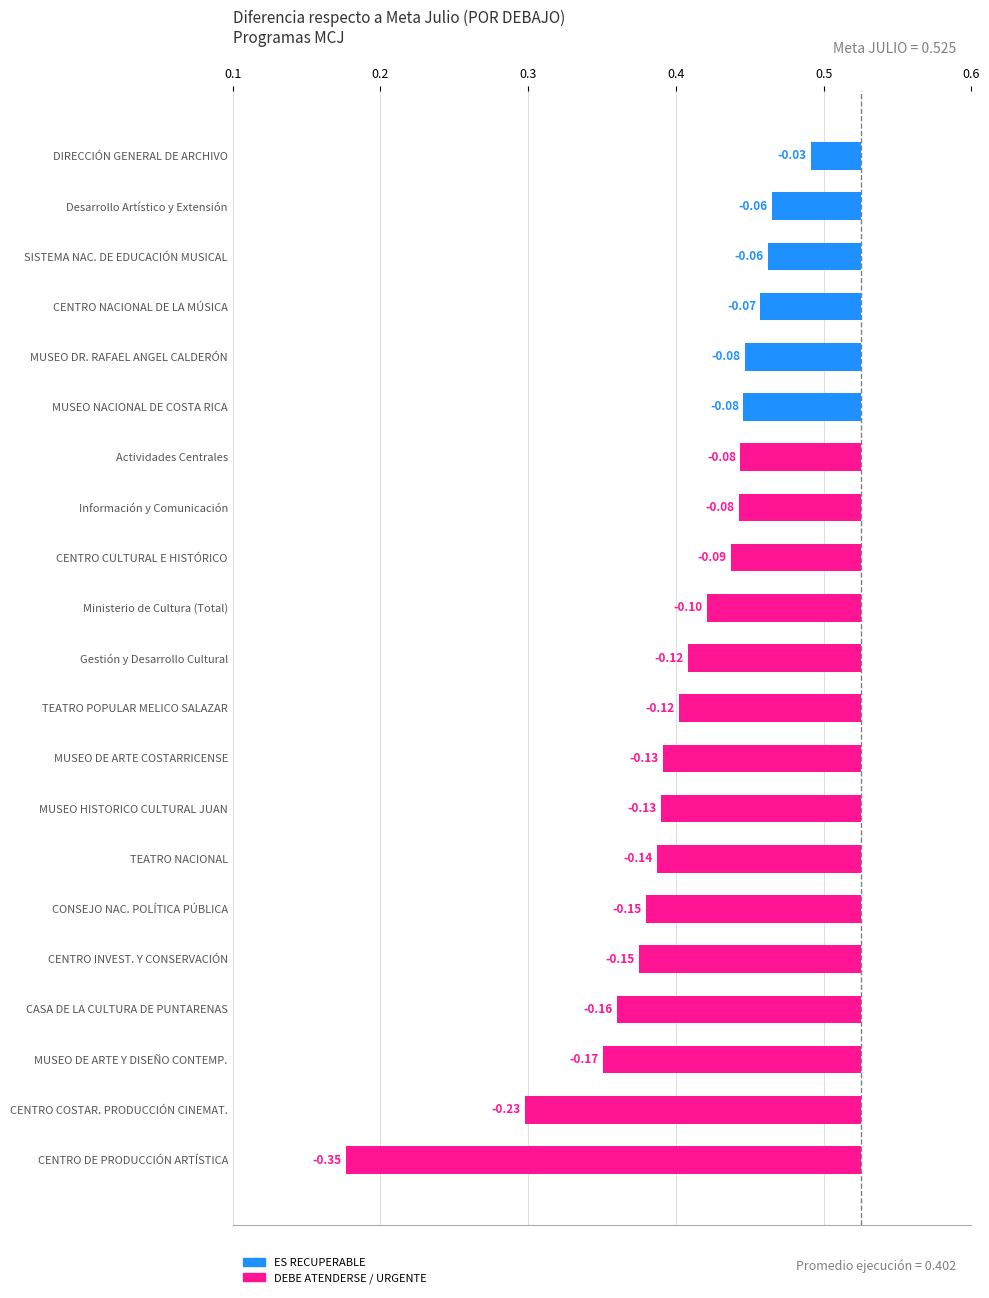

What is the smallest value displayed?

-0.3